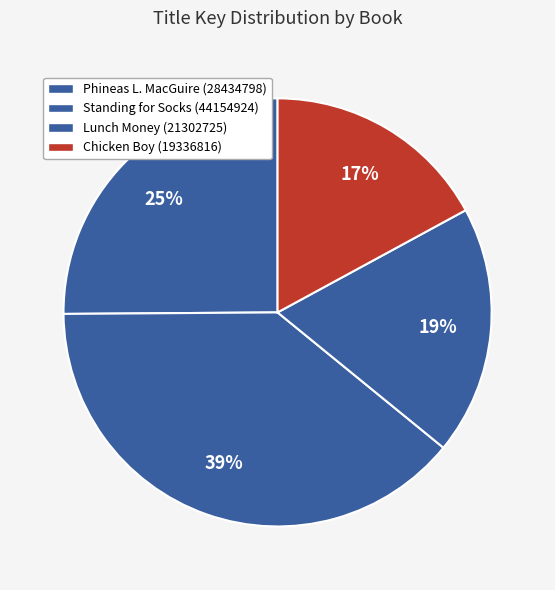

Rank the categories by value from lowest to highest.

Chicken Boy (19336816), Lunch Money (21302725), Phineas L. MacGuire (28434798), Standing for Socks (44154924)